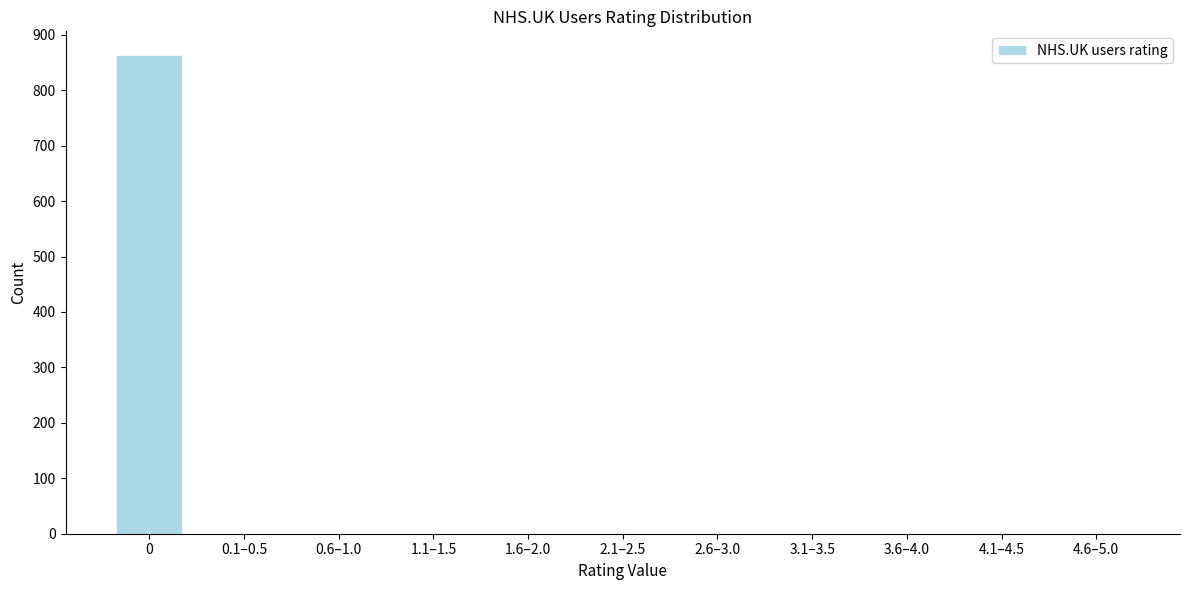

Reading right to left, extract all data points from this chart.

4.6–5.0=0	4.1–4.5=0	3.6–4.0=0	3.1–3.5=0	2.6–3.0=0	2.1–2.5=0	1.6–2.0=0	1.1–1.5=0	0.6–1.0=0	0.1–0.5=0	0=863